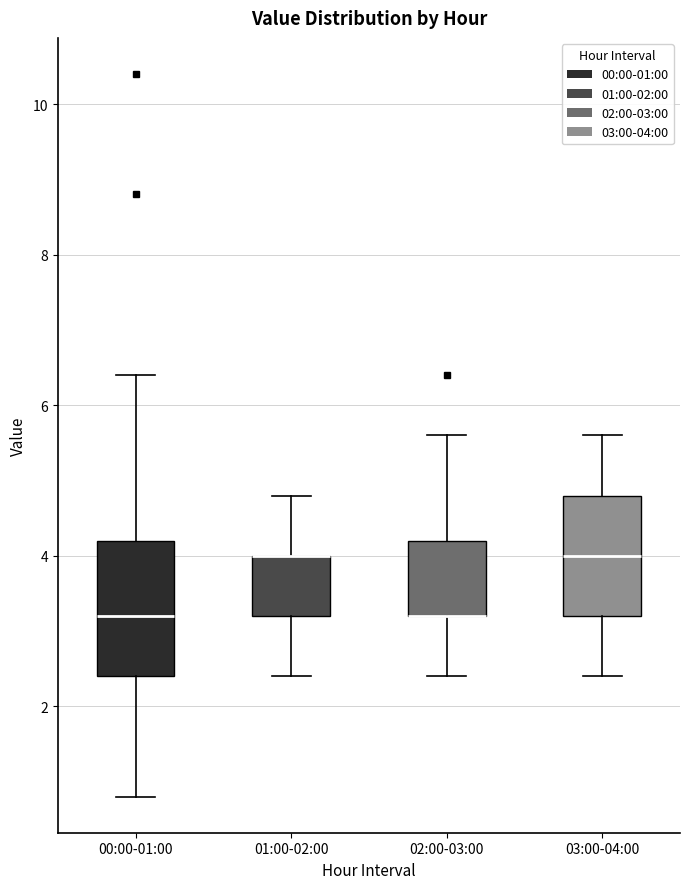

Which box is the tallest, from its lower edge to its upper edge?

00:00-01:00